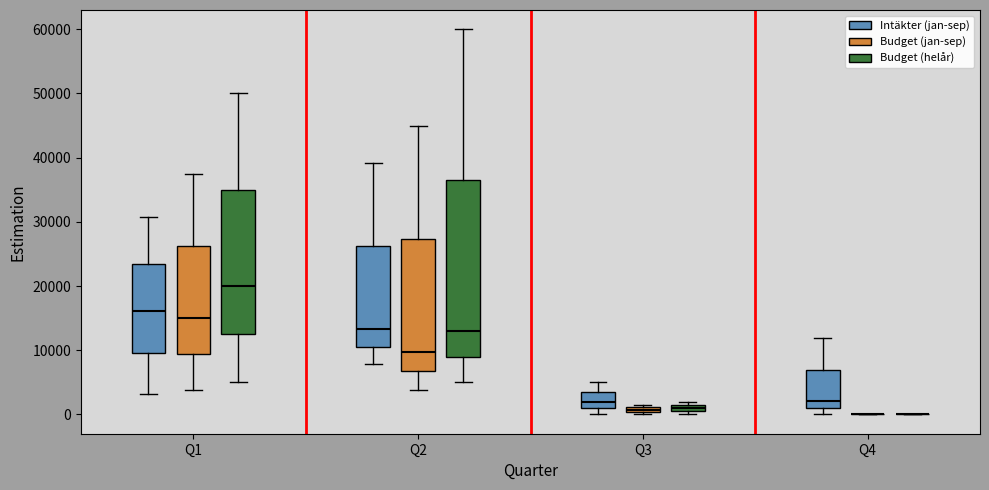

Where is the upper edge of the box for Q3 (Budget (jan-sep)) on the y-axis? The values are not printed on the chart, so give them approximately, as read against the axis.

1000